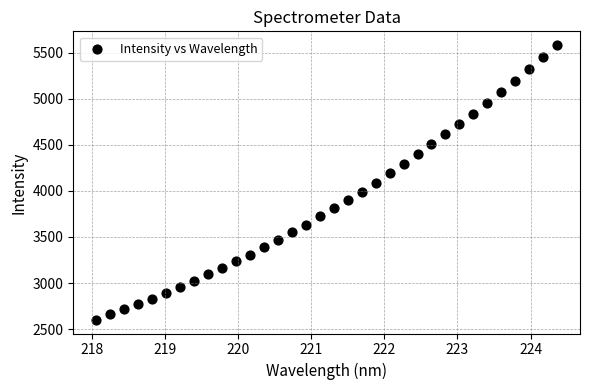

What is the range of X values (max minus min)?

6.3